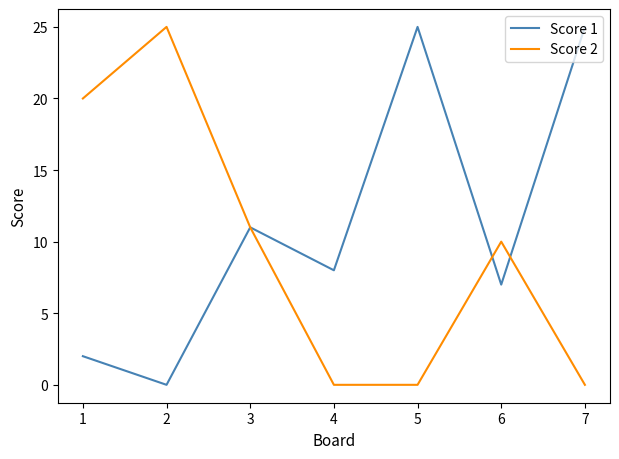

At 1, list the series in order from largest to smallest.

Score 2, Score 1